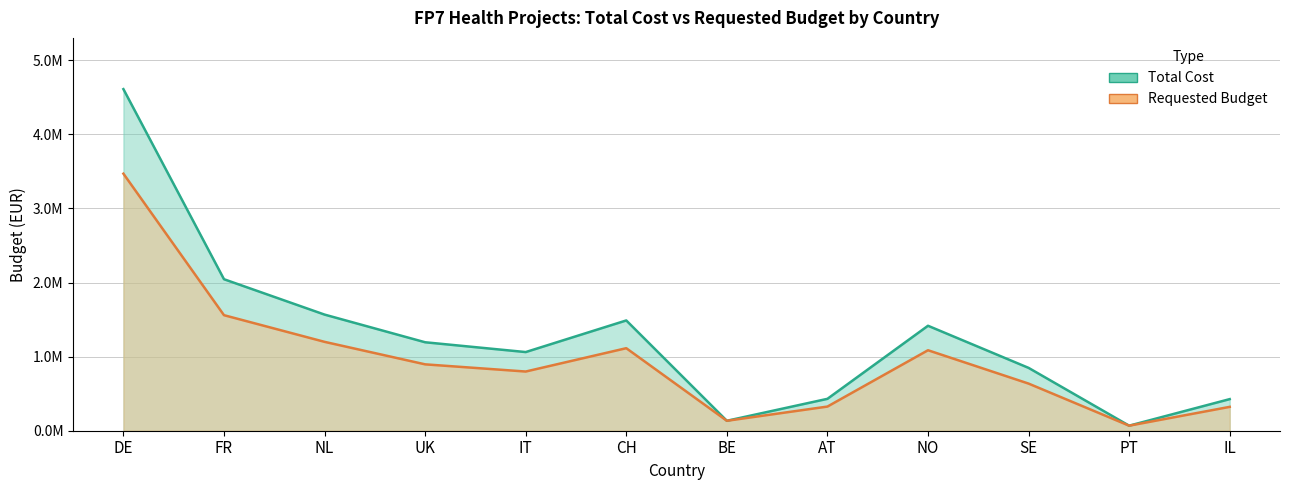

Between DE and IT, which series saw the biggest shift?

Total Cost